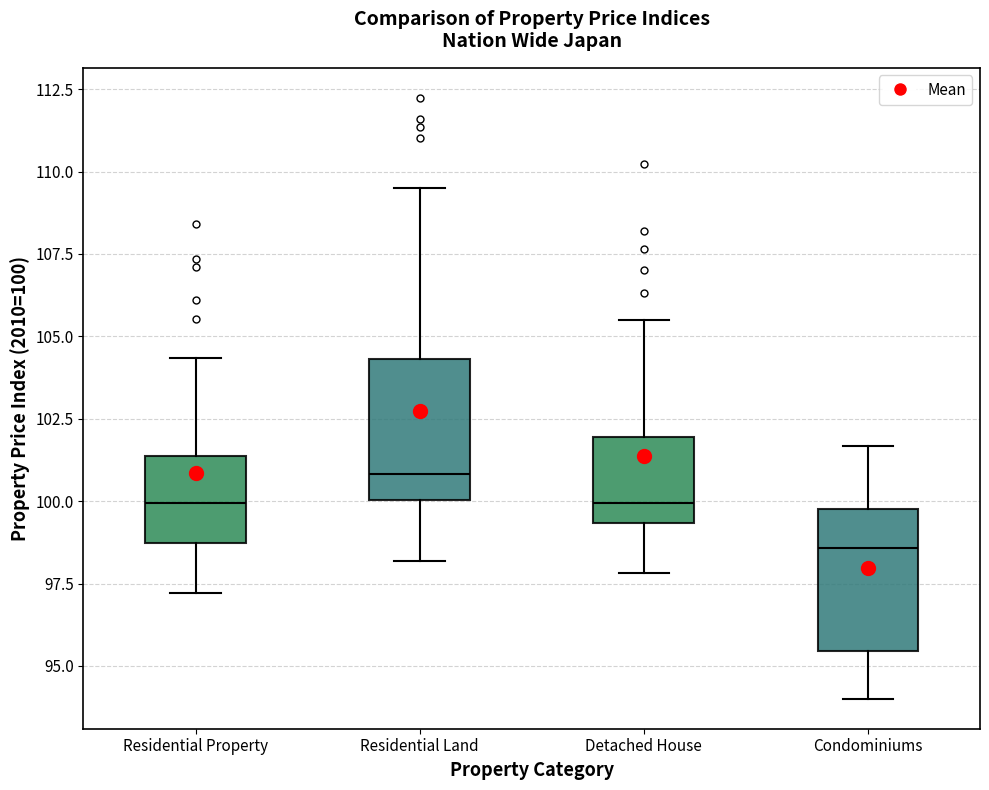

Reading left to right, transcribe this box plot: for each box, give where its median line is, the range the box spans, and where its two whiskers end, as read against the y-axis. The values are not printed on the chart, so give them approximately, as read against the axis.

Residential Property: median 100.0, box 98.5 to 101.5, whiskers 97.0 to 104.5
Residential Land: median 101.0, box 100.0 to 104.5, whiskers 98.0 to 109.5
Detached House: median 100.0, box 99.5 to 102.0, whiskers 98.0 to 105.5
Condominiums: median 98.5, box 95.5 to 100.0, whiskers 94.0 to 101.5